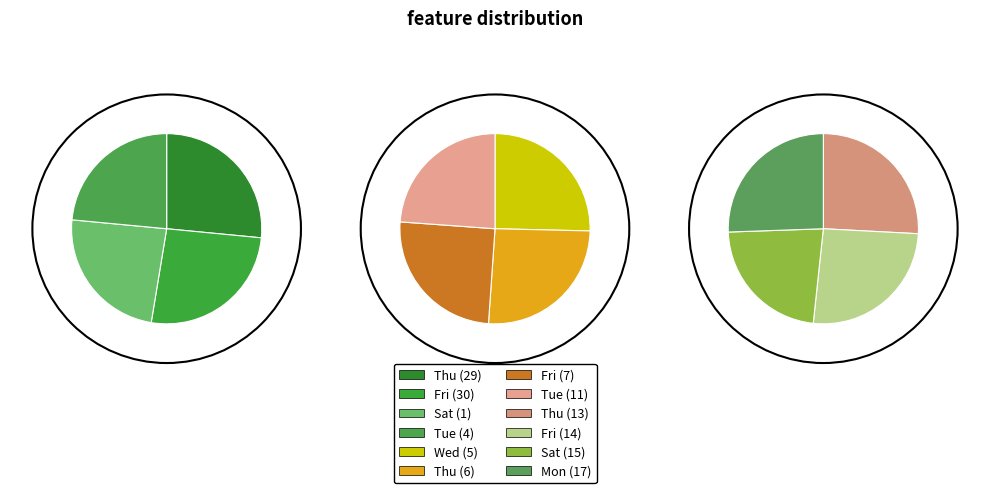

Do Thu (20) and Tue (11) together represent more than half of the pie?

No